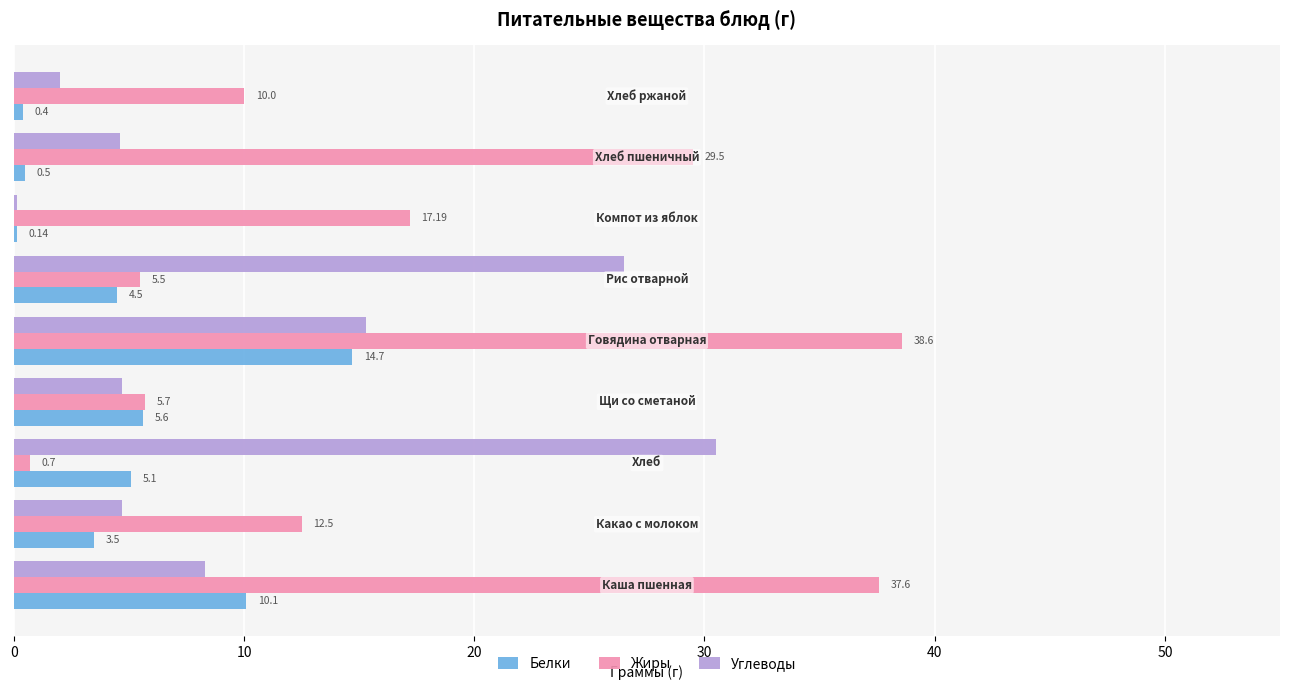

Which series has the largest total across all categories?

Жиры